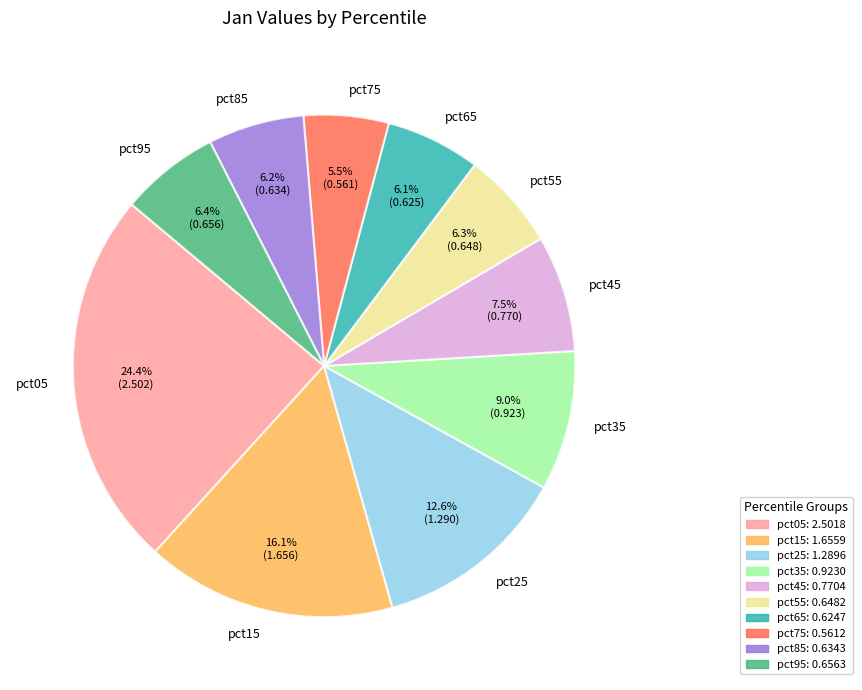

To the nearest percent, what portion does pct95 represent?

6%